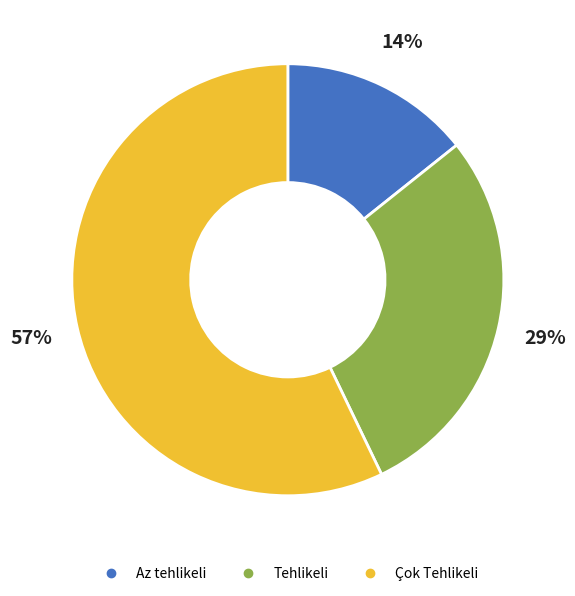

To the nearest percent, what percentage of the pie is Tehlikeli?

29%